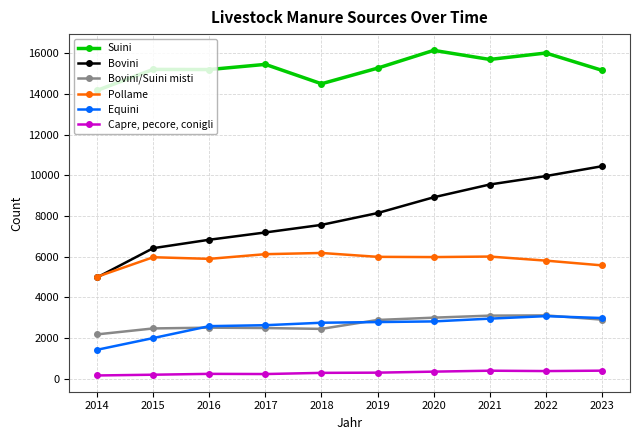

What is the greatest value displayed?

16136